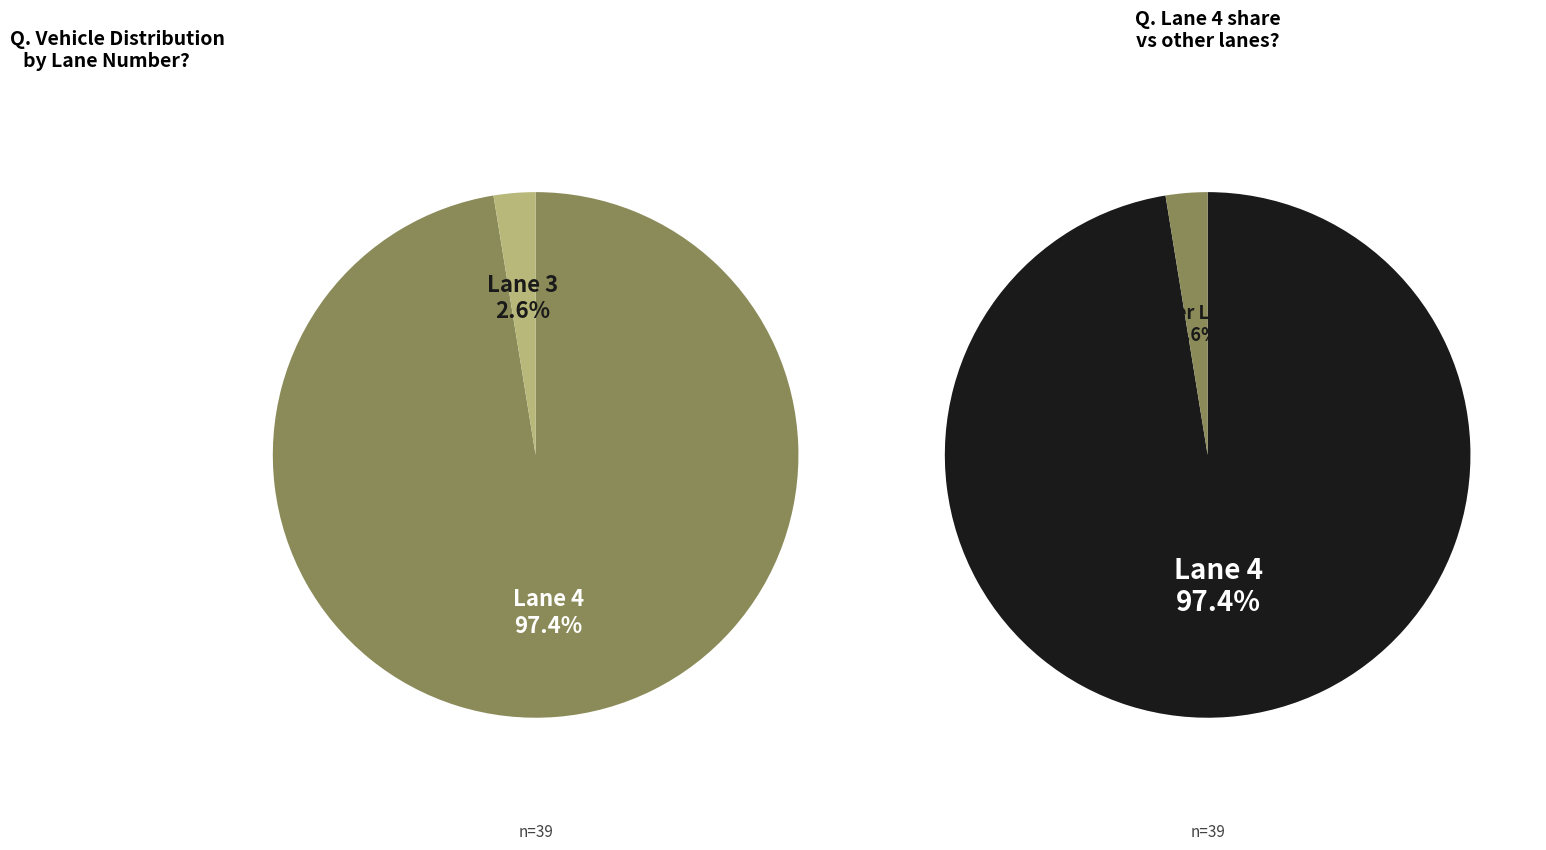

Does any single category account for the majority?

Yes